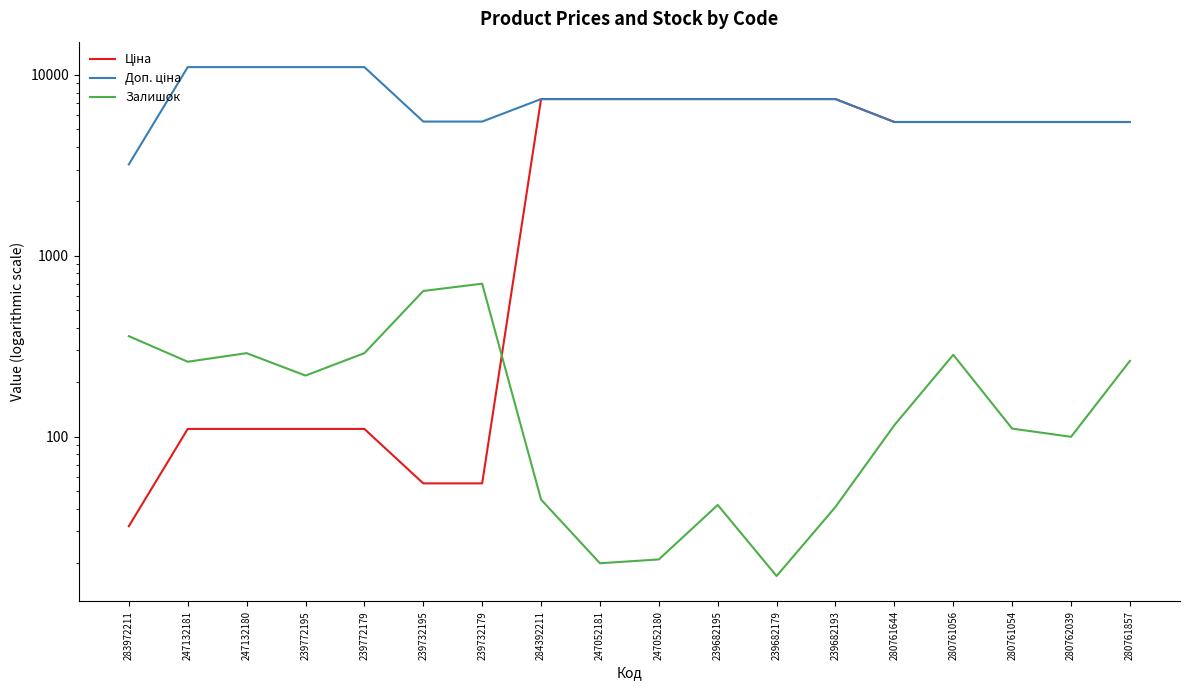

How many values in the Доп. ціна series exceed 7360?

10